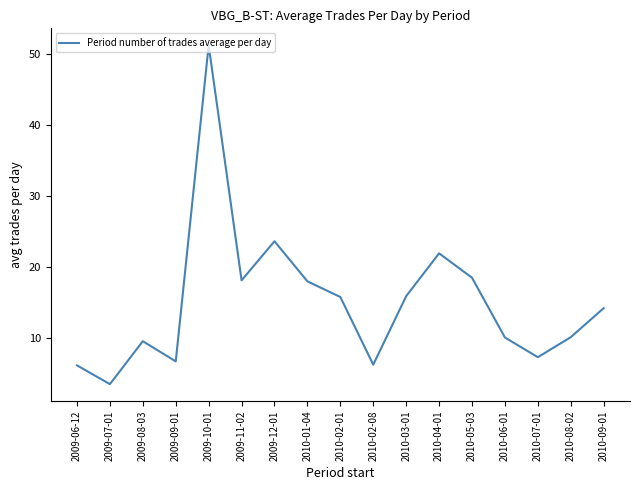

Is it true that the value at 2009-09-01 is 2.7?

False